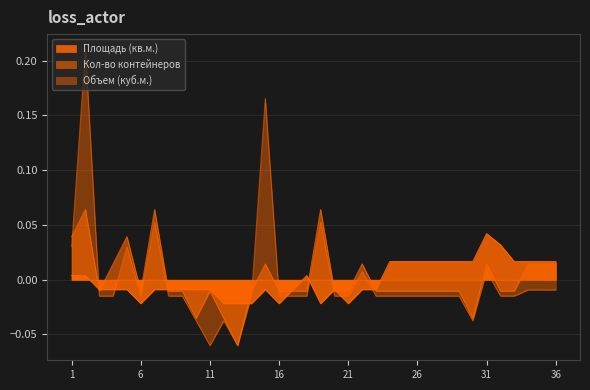

What is the difference between the second highest and second lowest values in the Объем (куб.м.) series?

0.2